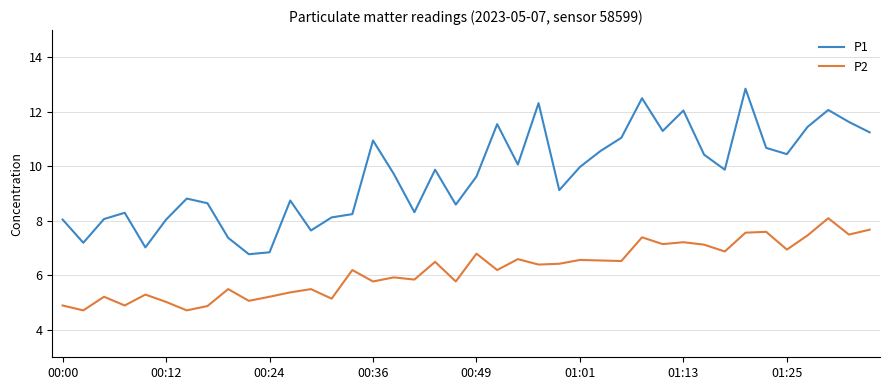

True or false: P1 and P2 intersect in this chart.

False